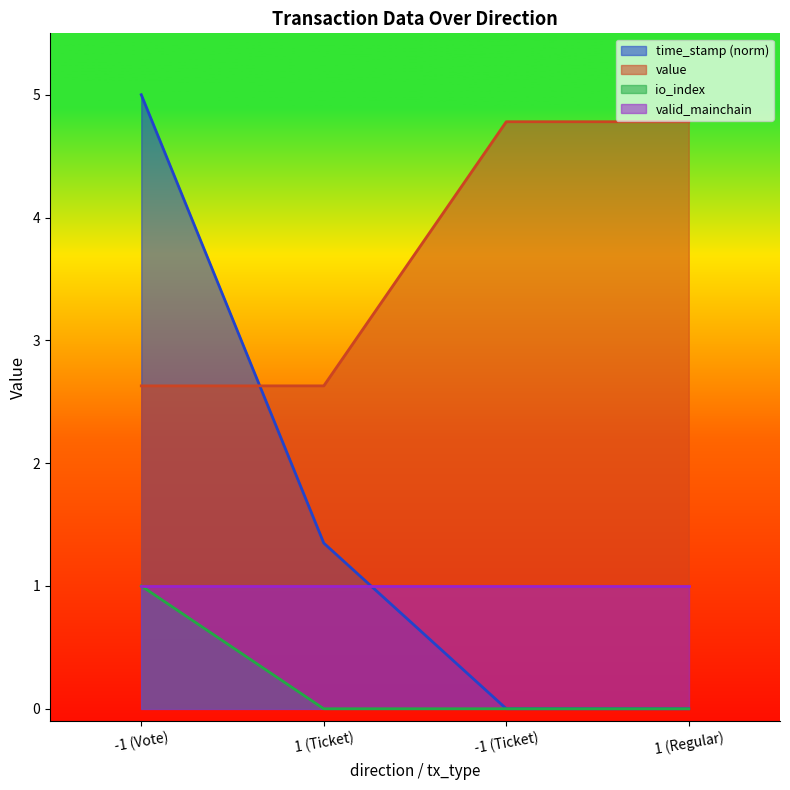

True or false: time_stamp and io_index cross at least once.

False